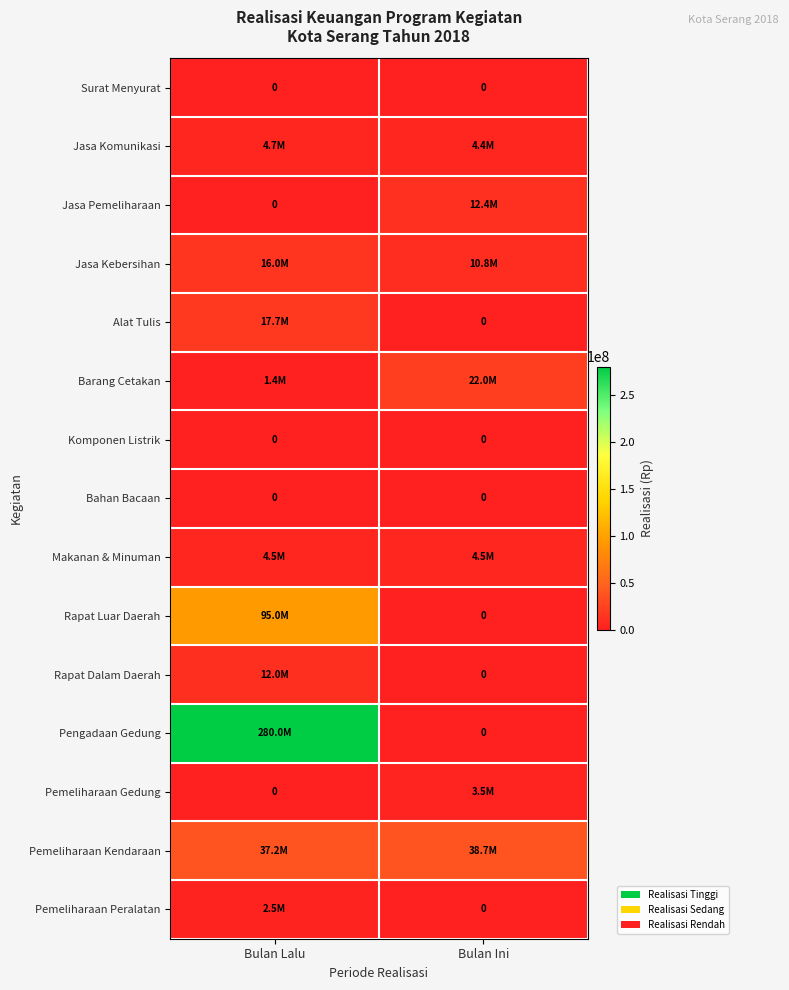

True or false: Bahan Bacaan has a value of 0 at Bulan Ini.

True